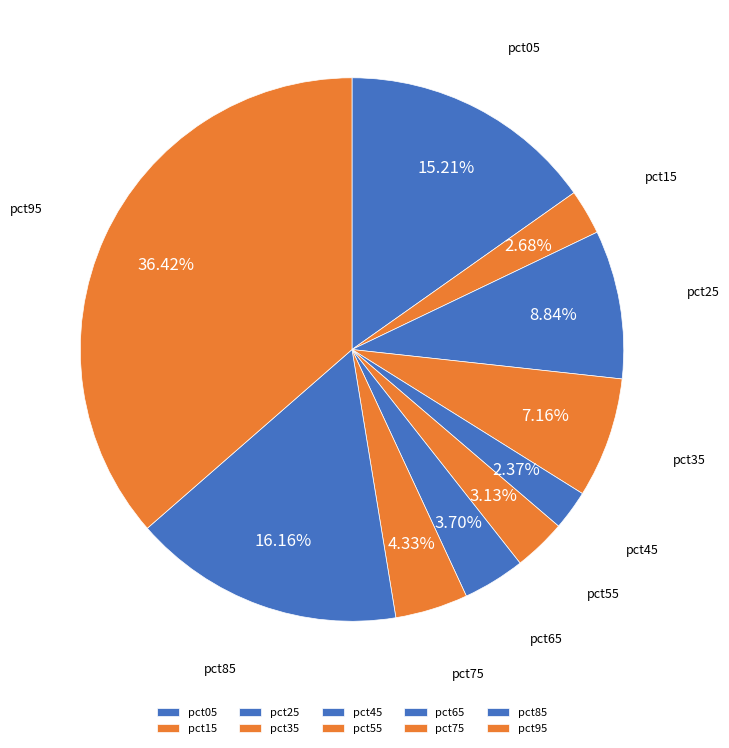

Between pct75 and pct85, which is larger?

pct85